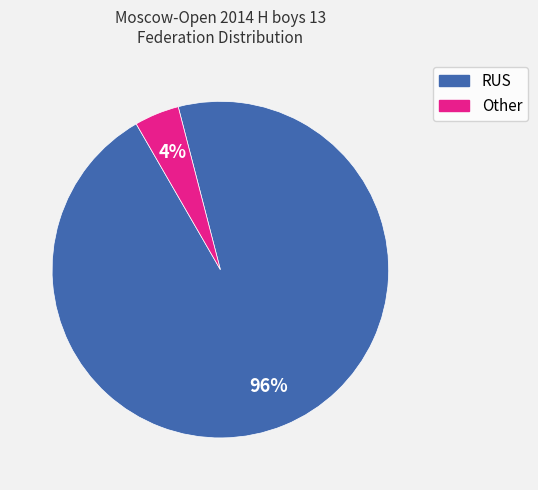

Rank the categories by value from lowest to highest.

Other, RUS